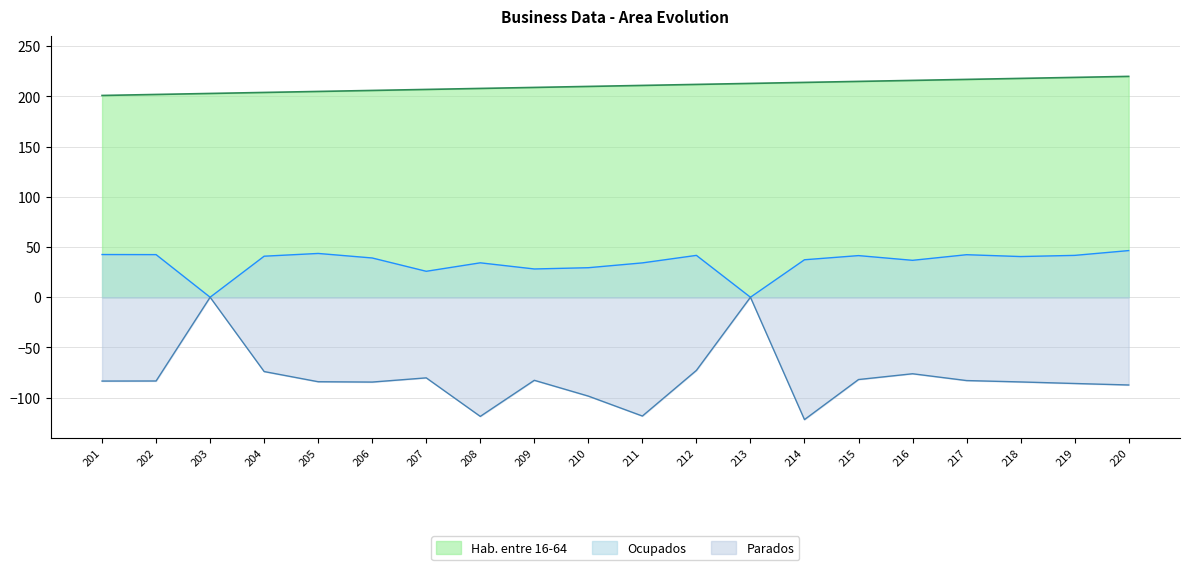

What is the value of the Ocupados point at the 9th from the left?

28.2